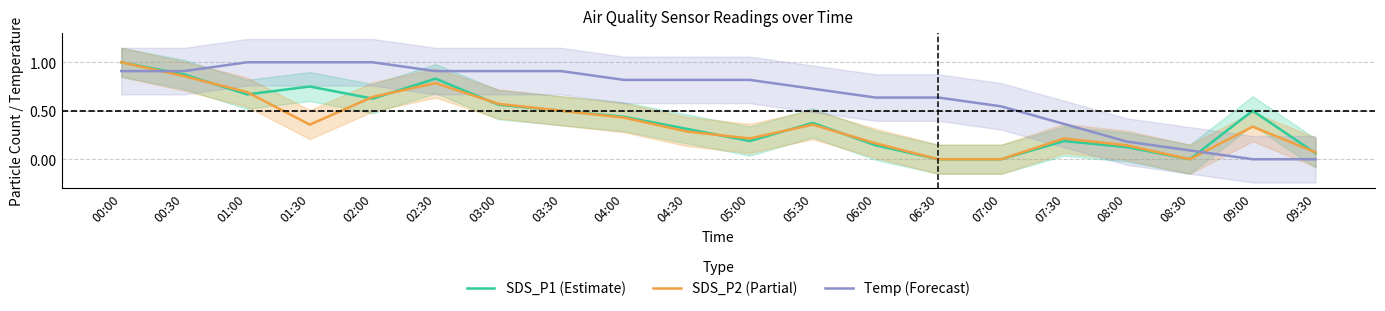

Which series changed the most between 03:30 and 06:00?

SDS_P1 (Estimate)